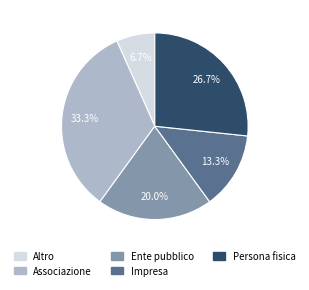

What percentage do Impresa and Altro together represent?

20.0%